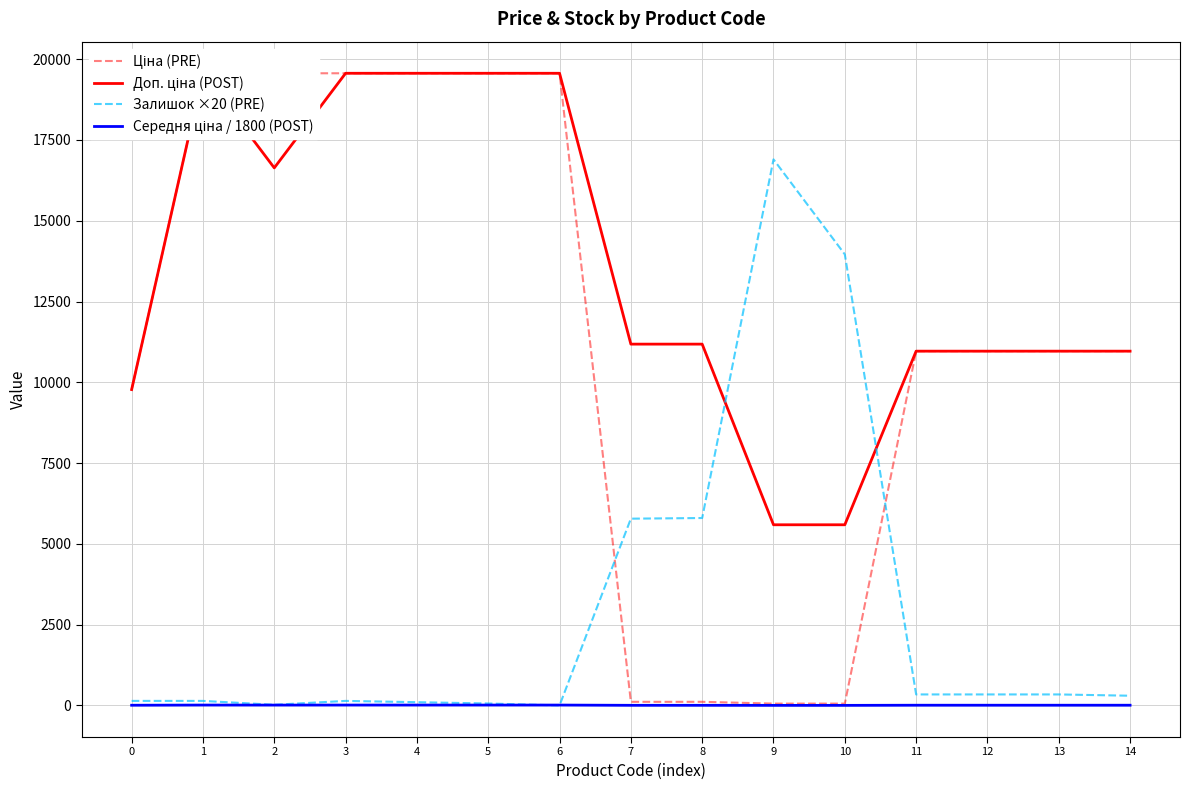

List the labels in order of Ціна (PRE) value, smallest first.

9, 10, 7, 8, 0, 11, 12, 13, 14, 1, 2, 3, 4, 5, 6